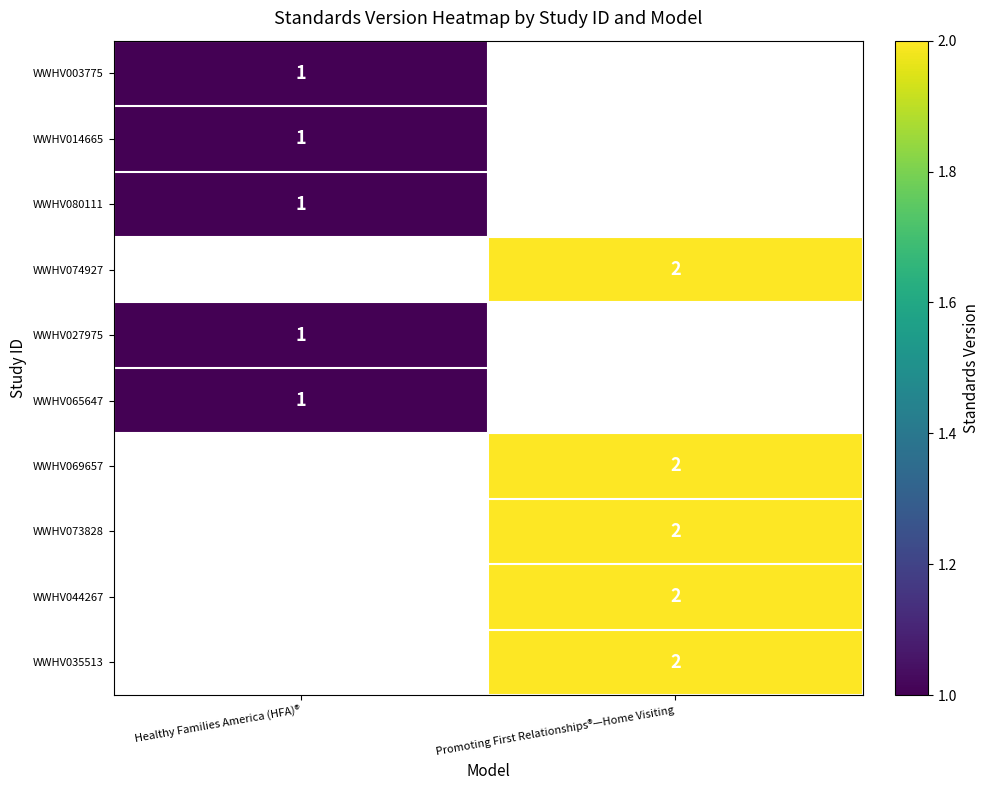

Between Healthy Families America (HFA)® and Promoting First Relationships®—Home Visiting, which is larger?

Promoting First Relationships®—Home Visiting